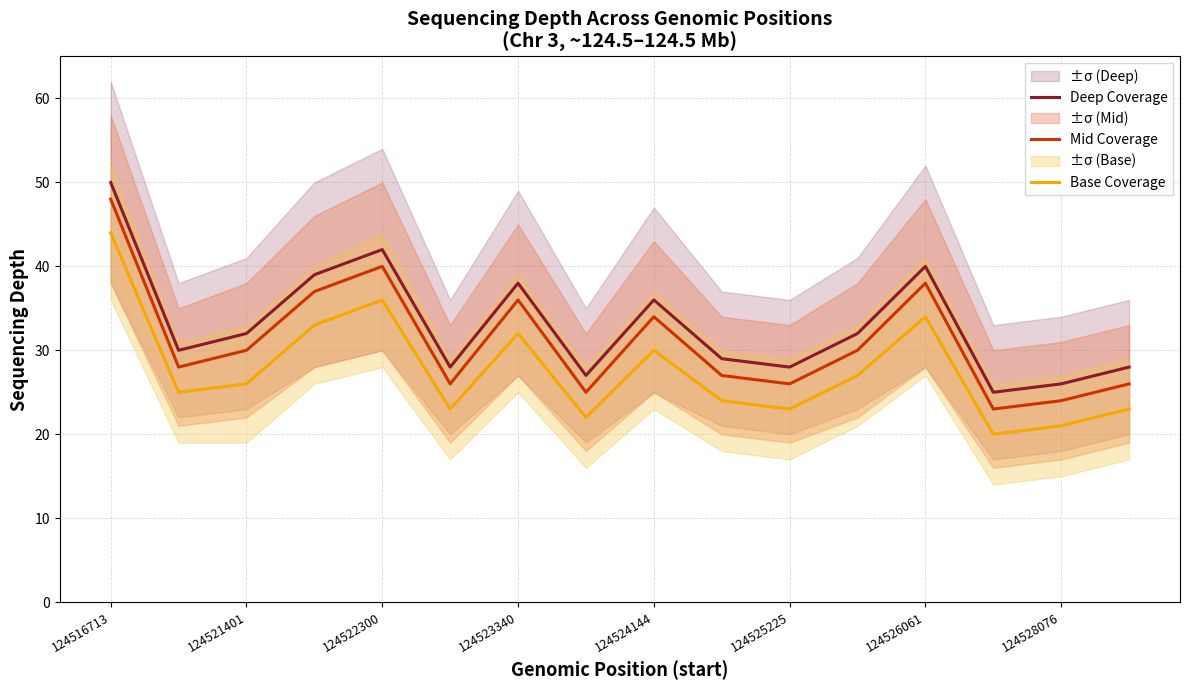

Which category has the highest value in the Mid Coverage series?

124516713